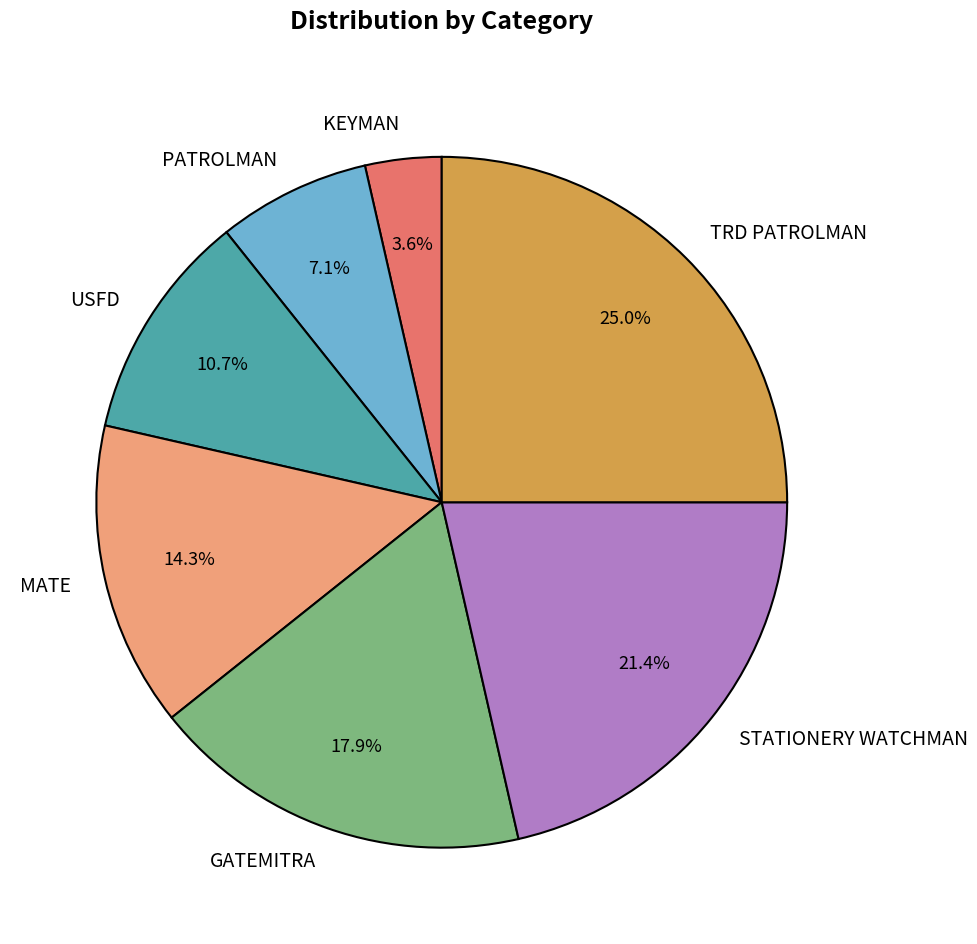

To the nearest percent, what is the combined percentage of GATEMITRA and STATIONERY WATCHMAN?

39%